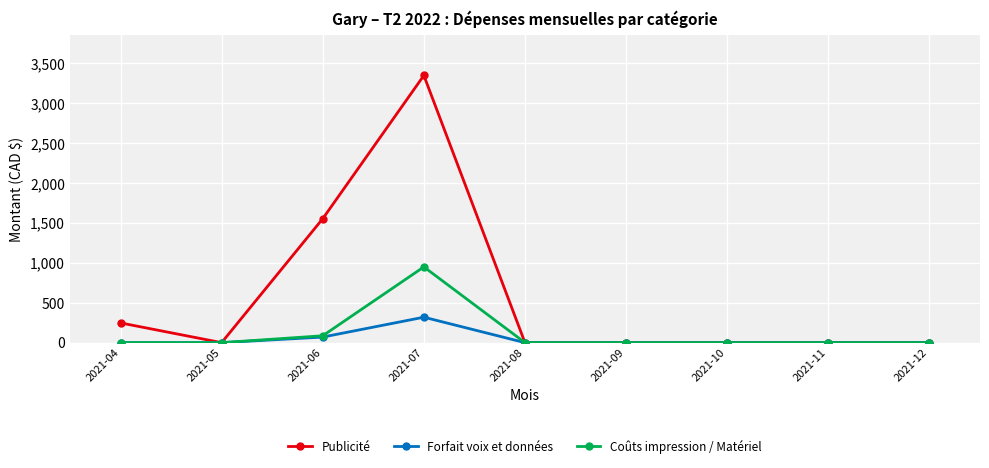

Reading left to right, extract all data points from this chart.

Publicité: 247.5	0.0	1554.0	3349.7	0.0	0.0	0.0	0.0	0.0
Forfait voix et données: 0.0	0.0	70.0	319.0	0.0	0.0	0.0	0.0	0.0
Coûts impression / Matériel: 0.0	0.0	86.3	949.5	0.0	0.0	0.0	0.0	0.0